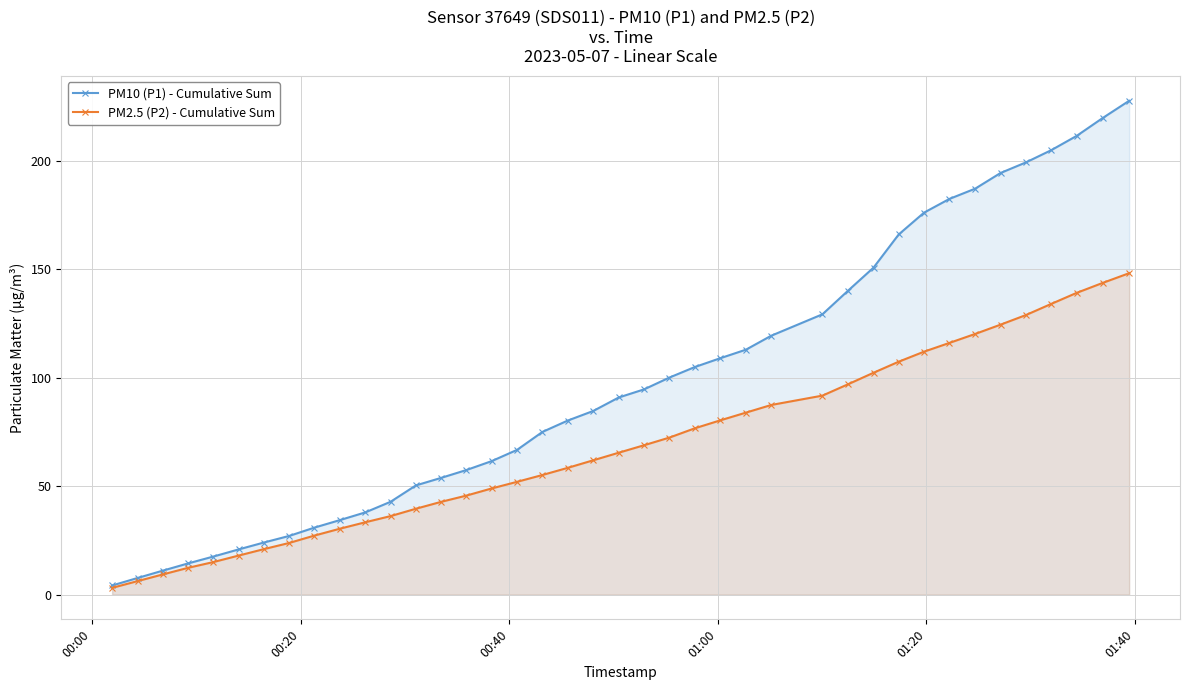

What is the maximum value for PM10 (P1) - Cumulative Sum?

227.6